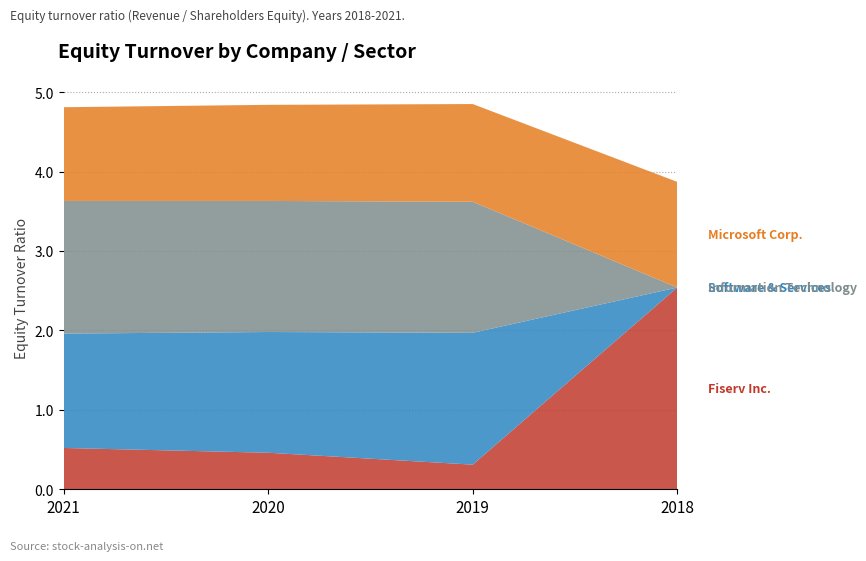

Reading right to left, what are all the values shown in this chart?

Fiserv Inc.: 2.5	0.3	0.5	0.5
Software & Services: 0.0	1.7	1.5	1.4
Information Technology: 0.0	1.6	1.6	1.7
Microsoft Corp.: 1.3	1.2	1.2	1.2